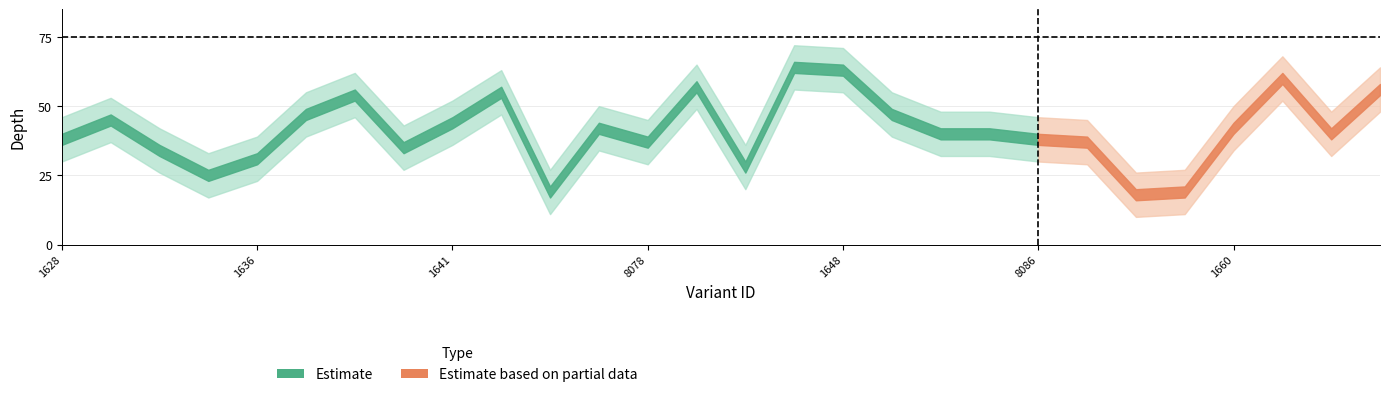

The depth_upper series shows 30 at 114861647. True or false?

False